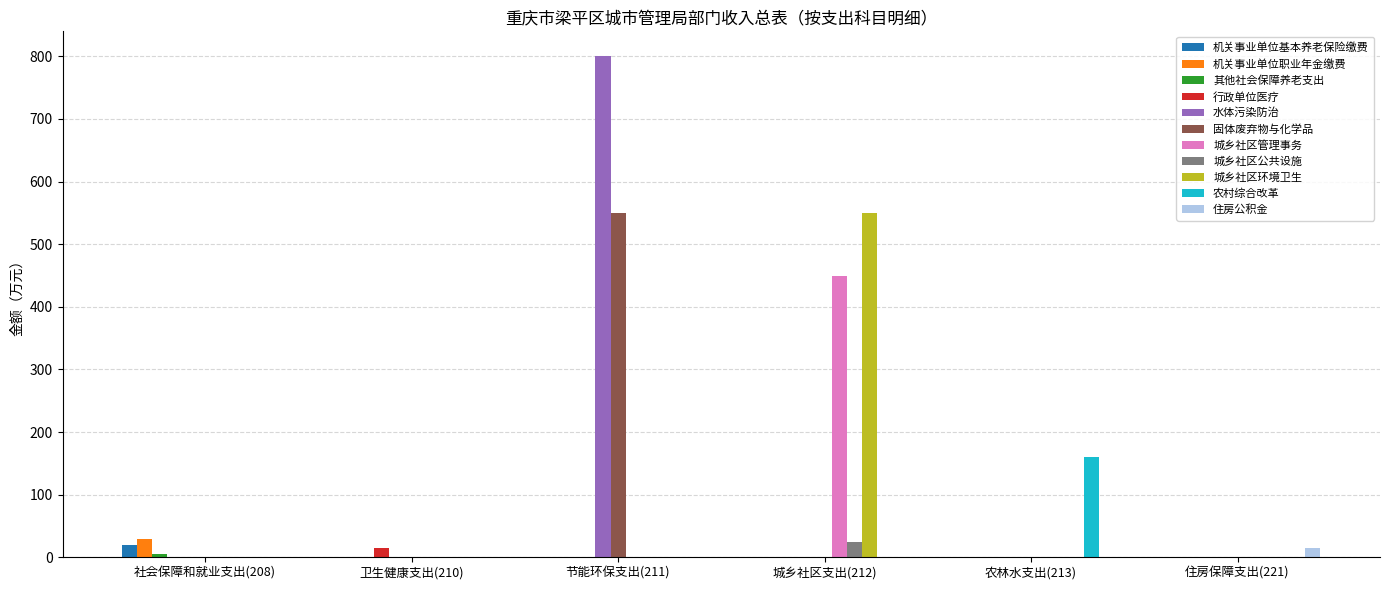

Which series has the largest total across all categories?

水体污染防治